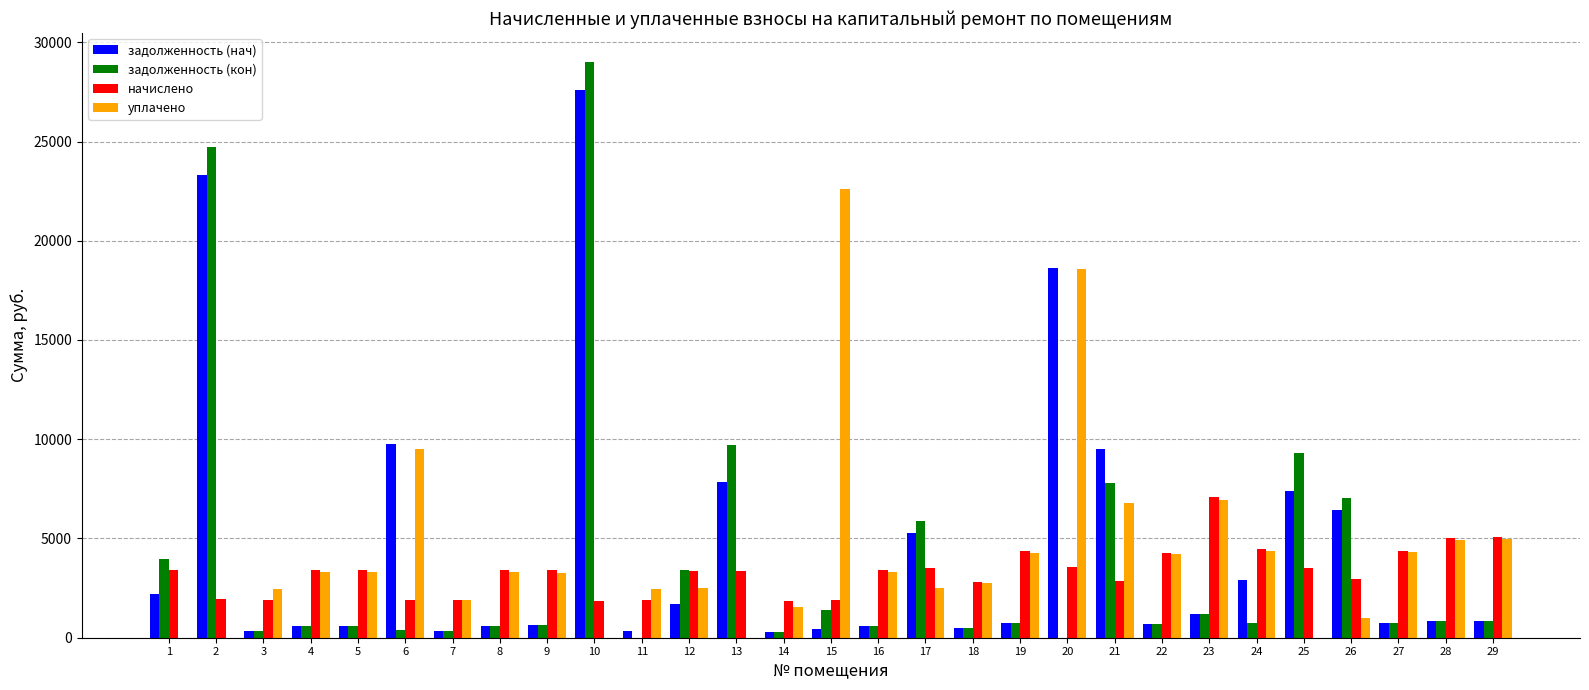

What is the maximum value shown in the chart?

29023.7